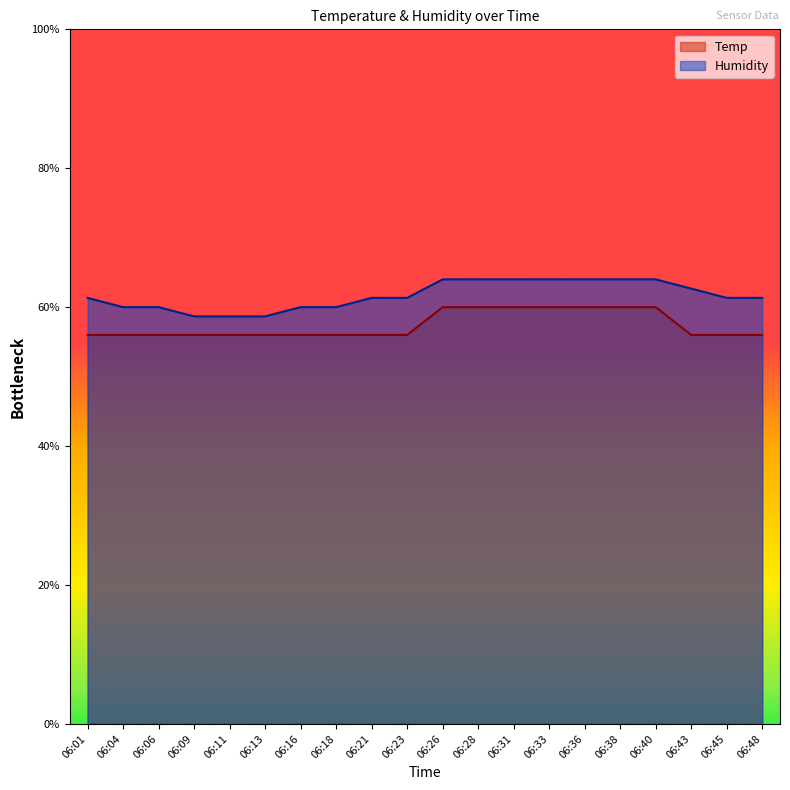

True or false: Temp and Humidity intersect in this chart.

False